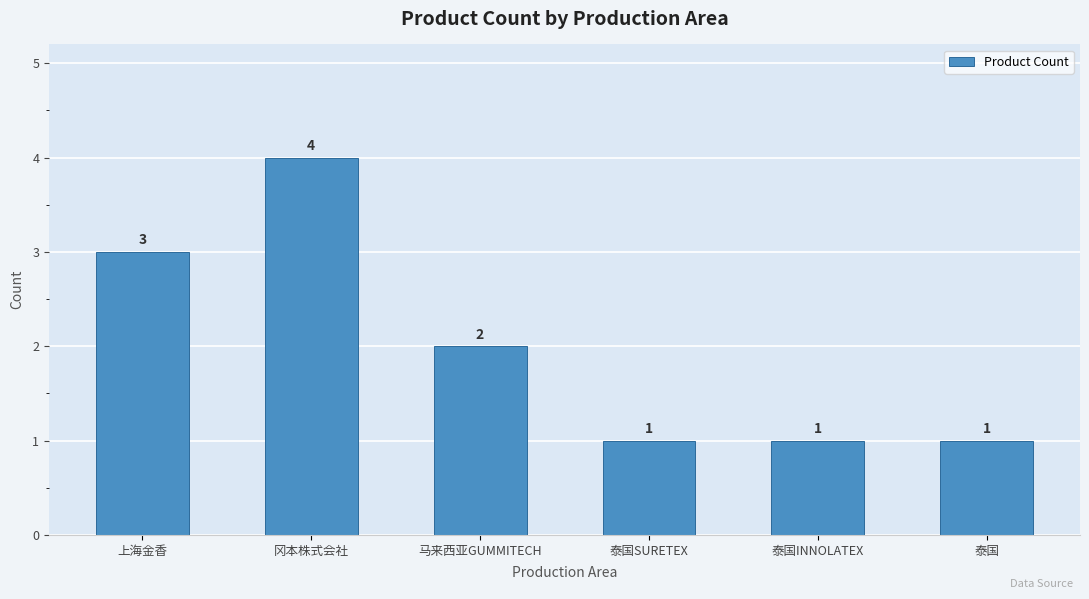

What is the sum of all values?

12